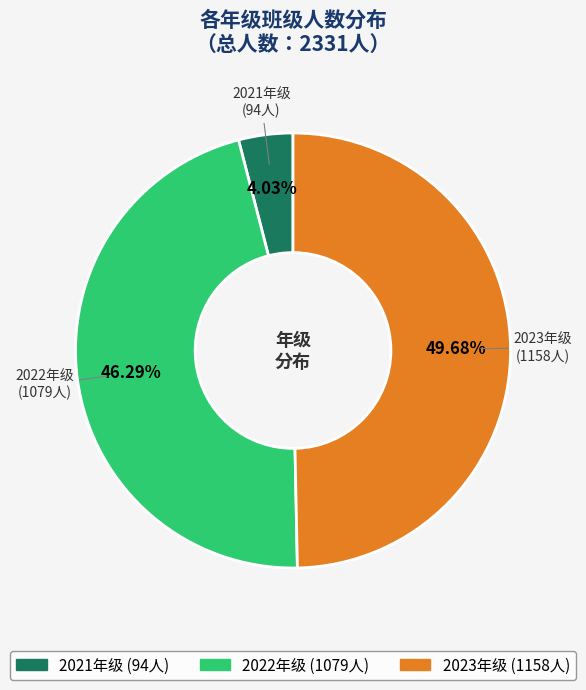

How many slices are in this pie chart?

3